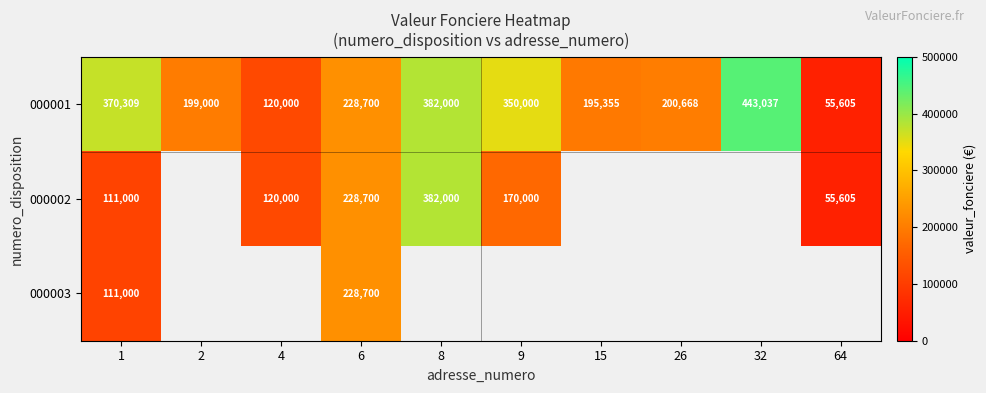

What is the sum of all 000001 values?

2544674